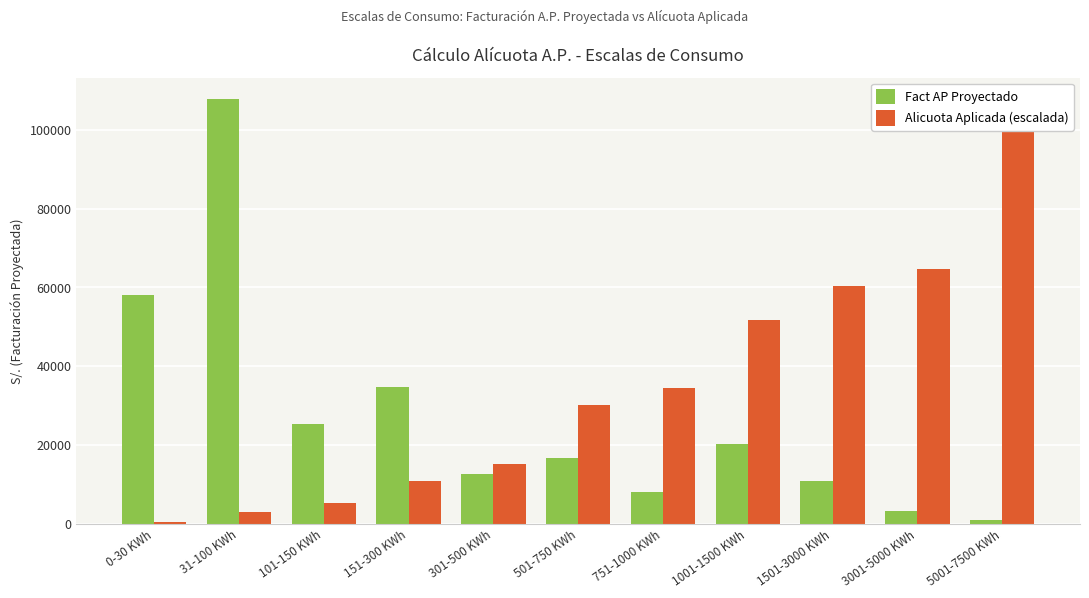

What is the spread (max minus min) of values at 501-750 KWh?

13600.9